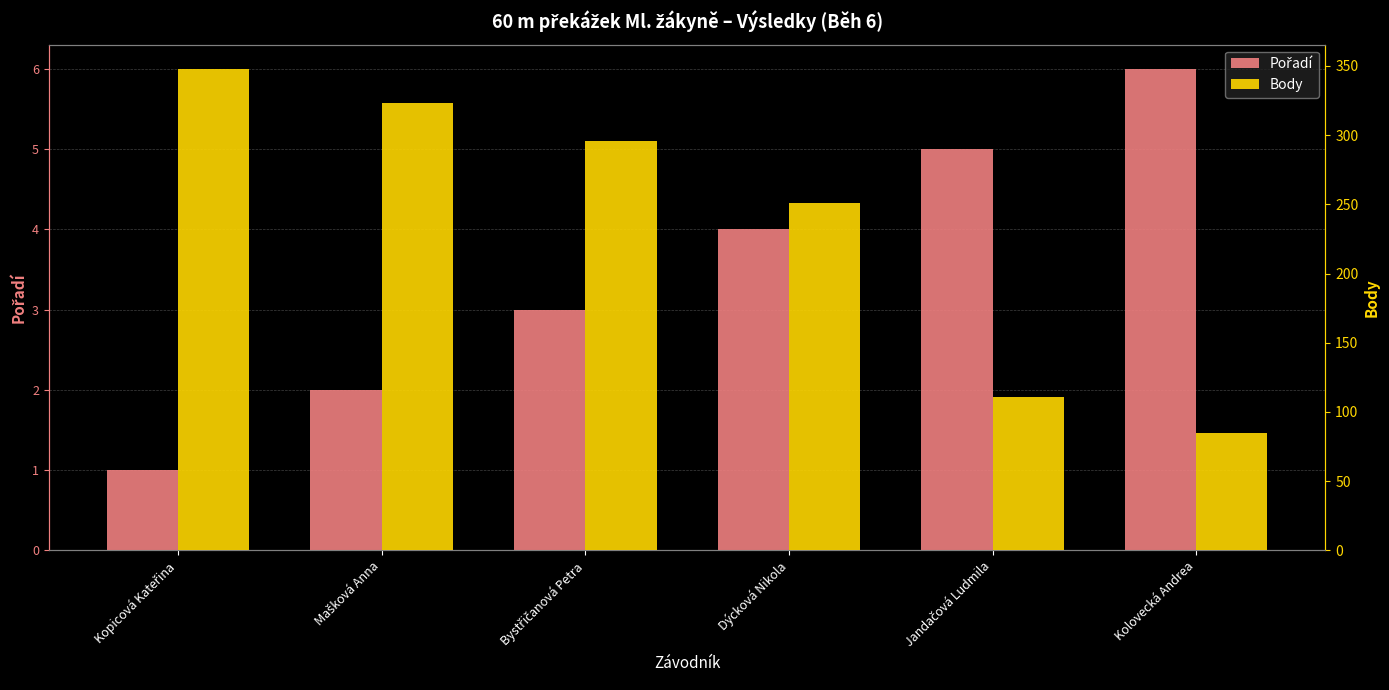

The value of Body at Mašková Anna is 76. True or false?

False